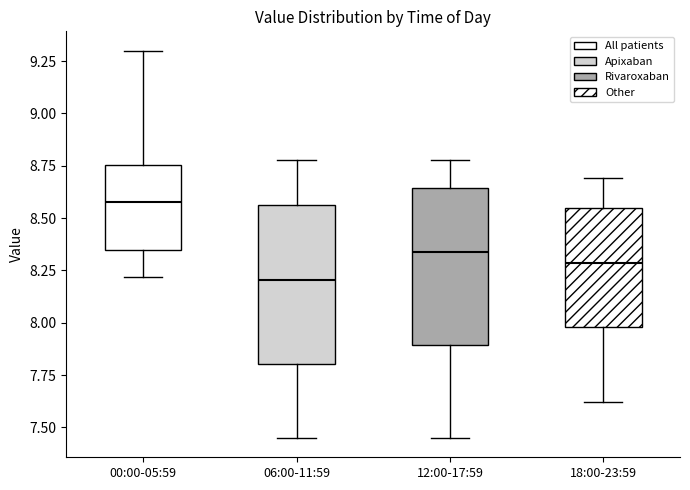

Reading left to right, transcribe this box plot: for each box, give where its median line is, the range the box spans, and where its two whiskers end, as read against the y-axis. The values are not printed on the chart, so give them approximately, as read against the axis.

00:00-05:59: median 8.60, box 8.35 to 8.75, whiskers 8.20 to 9.30
06:00-11:59: median 8.20, box 7.80 to 8.55, whiskers 7.45 to 8.80
12:00-17:59: median 8.35, box 7.90 to 8.65, whiskers 7.45 to 8.80
18:00-23:59: median 8.30, box 8.00 to 8.55, whiskers 7.60 to 8.70